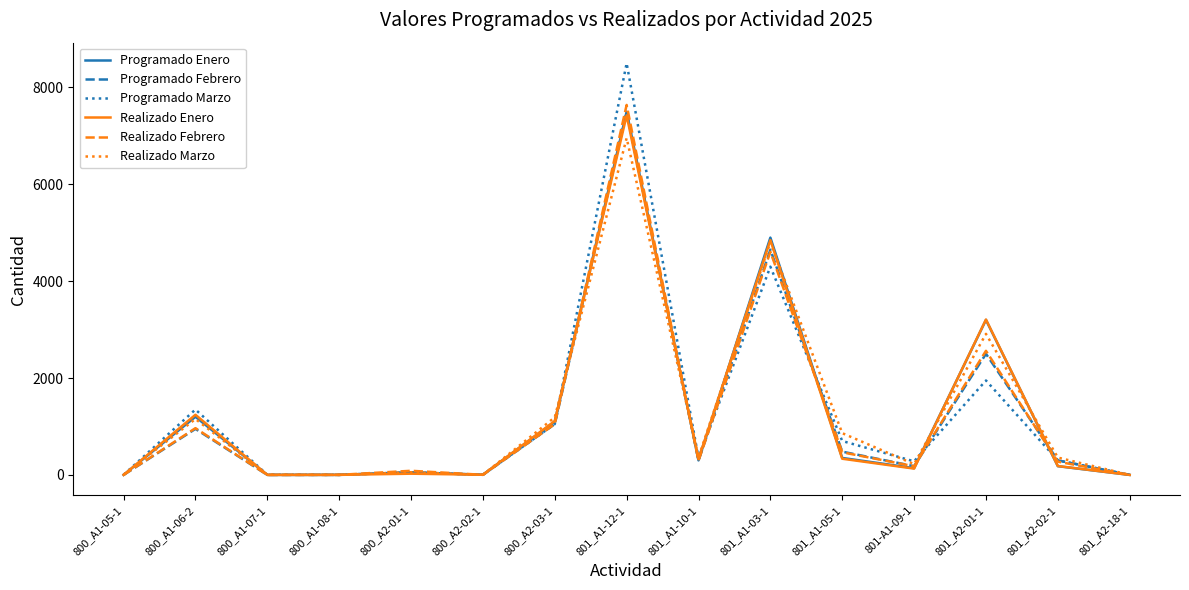

What is the highest value of the Programado Marzo series?

8500